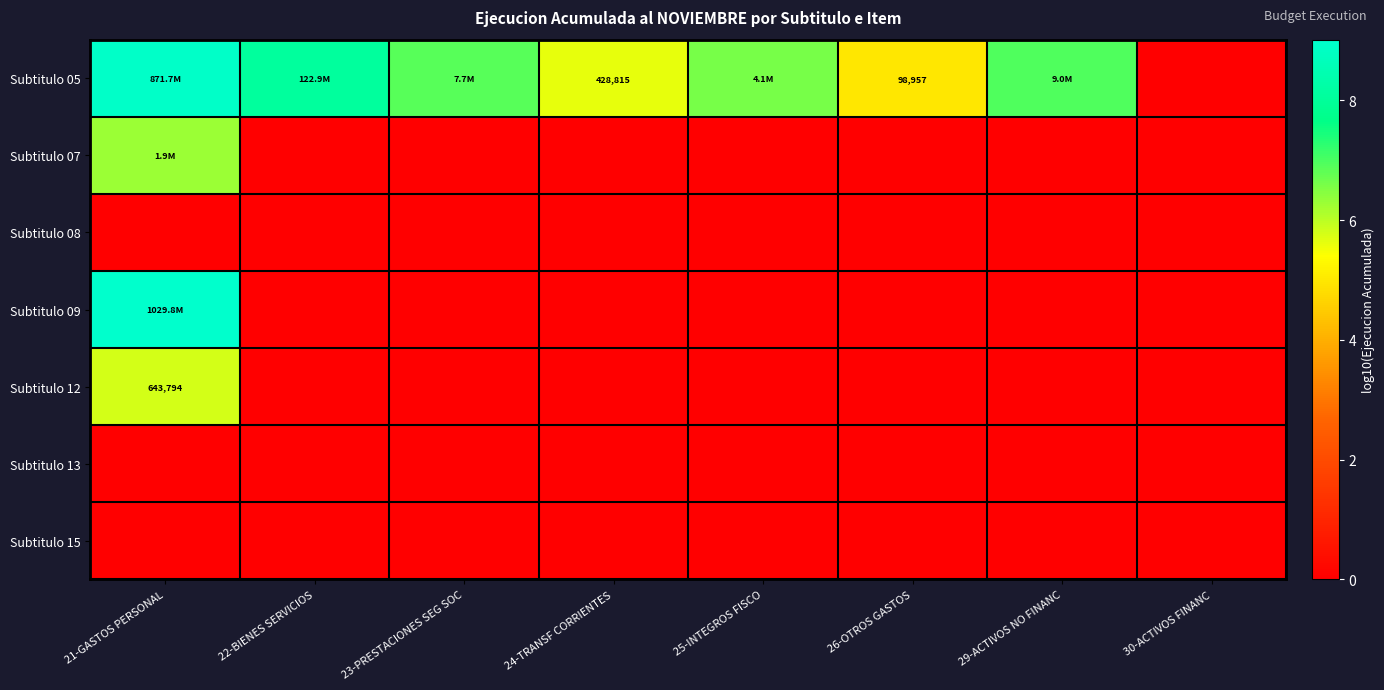

At which category is the sum across all series the highest?

21-GASTOS PERSONAL